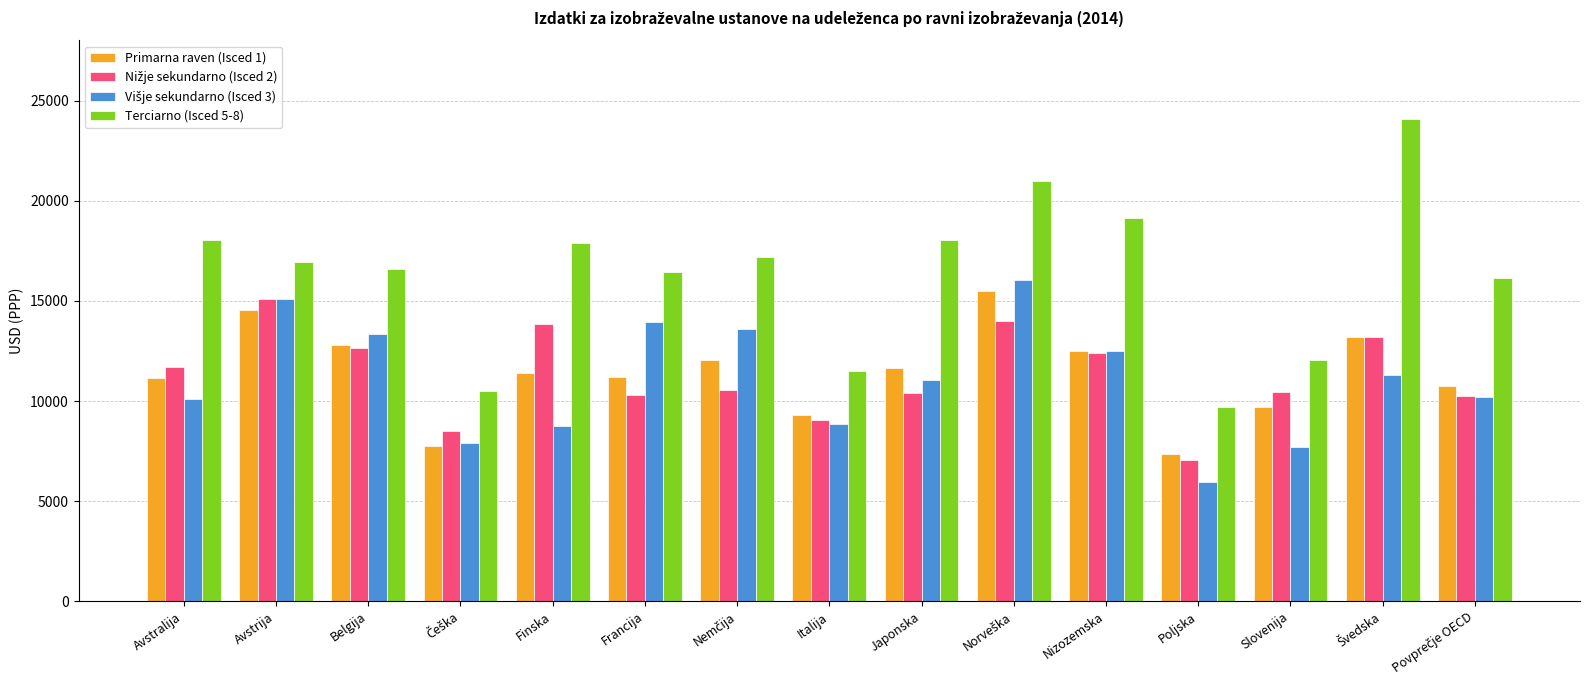

At which label does Terciarno (Isced 5-8) reach its minimum?

Poljska